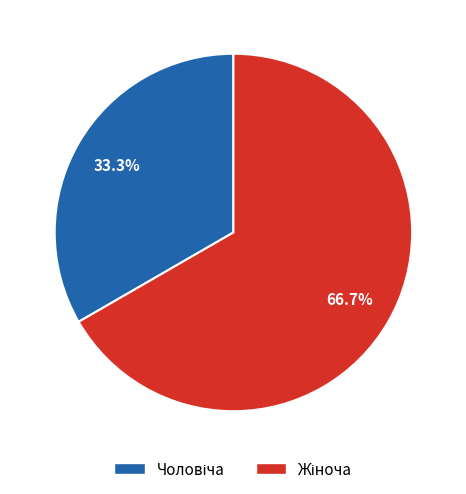

Is there any slice that represents more than half of the pie?

Yes